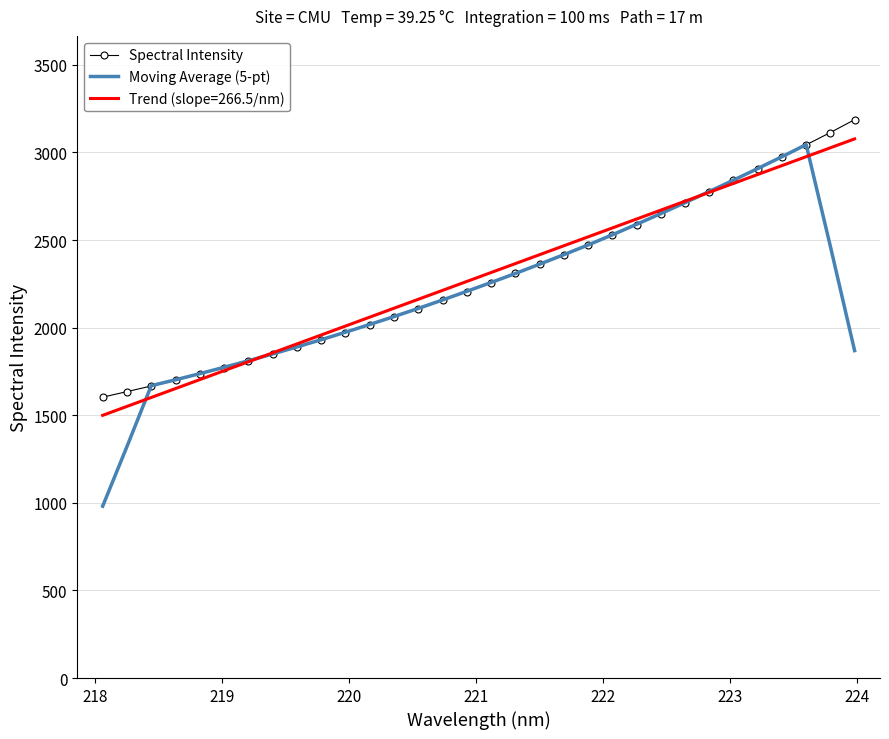

Which series has the largest range (max minus min)?

Moving Average (5-pt)